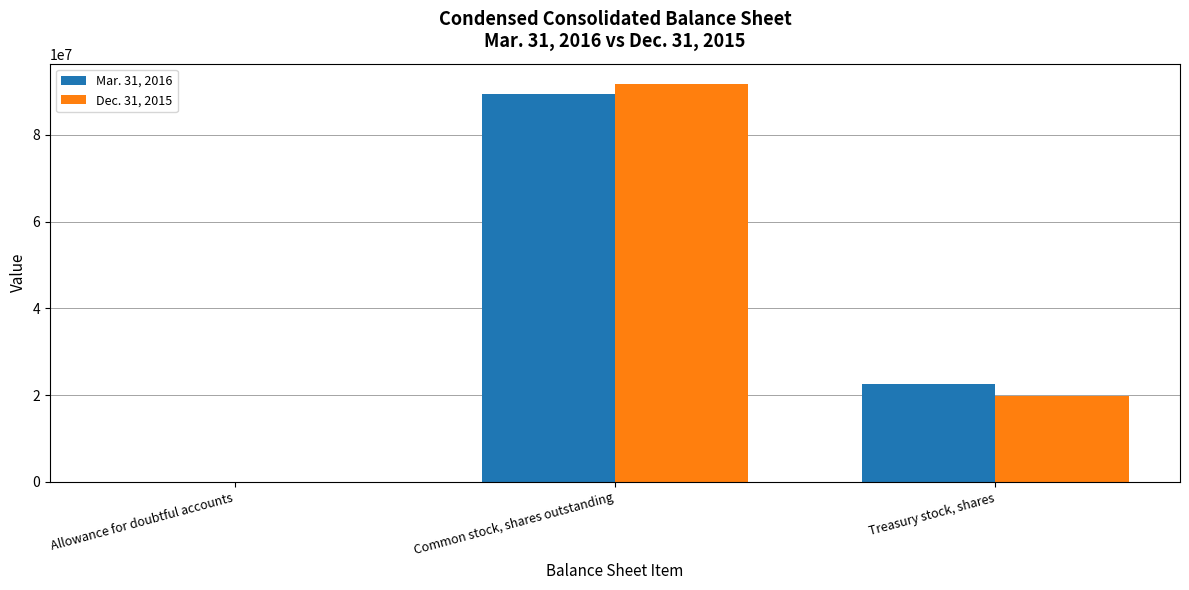

Where does the Mar. 31, 2016 series first go above 22515415?

Common stock, shares outstanding